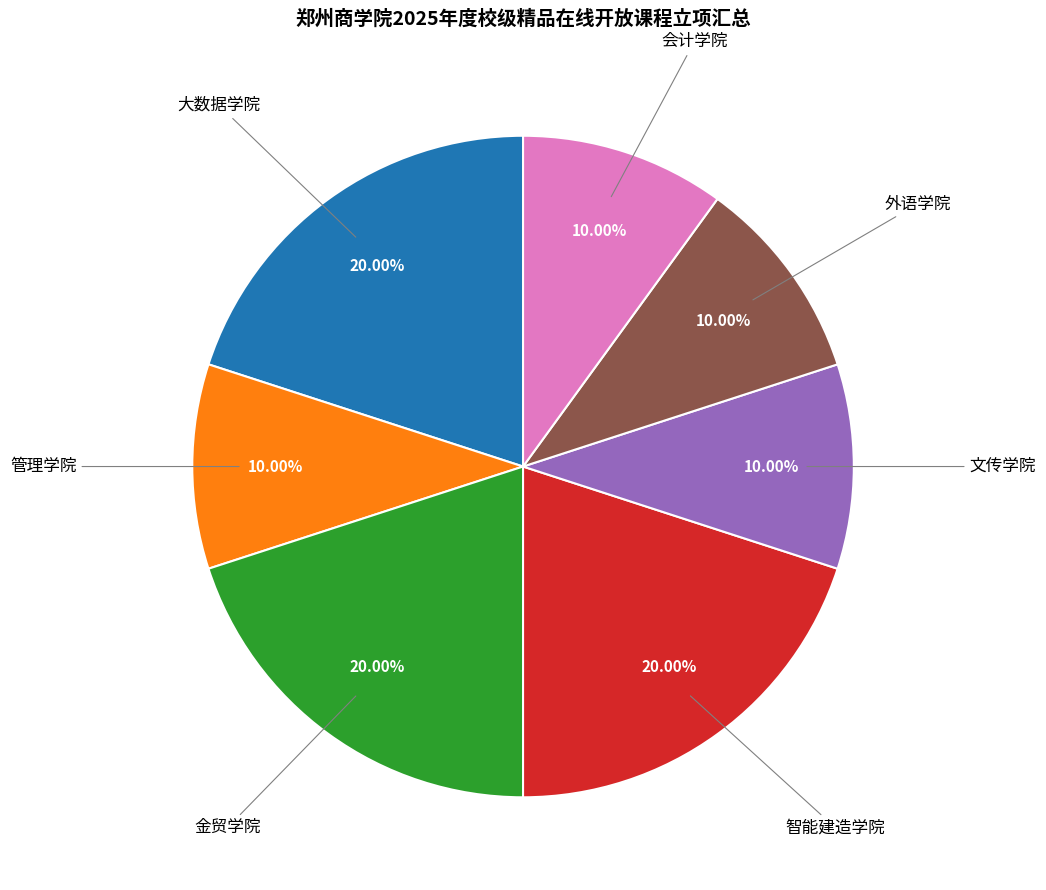

Is the sum of 文传学院 and 智能建造学院 greater than half?

No